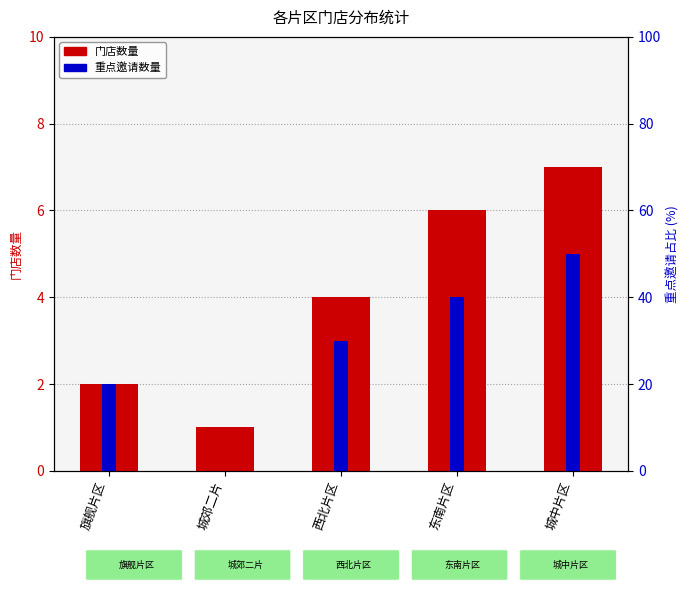

The value of 重点邀请数量 at 城郊二片 is 0. True or false?

True